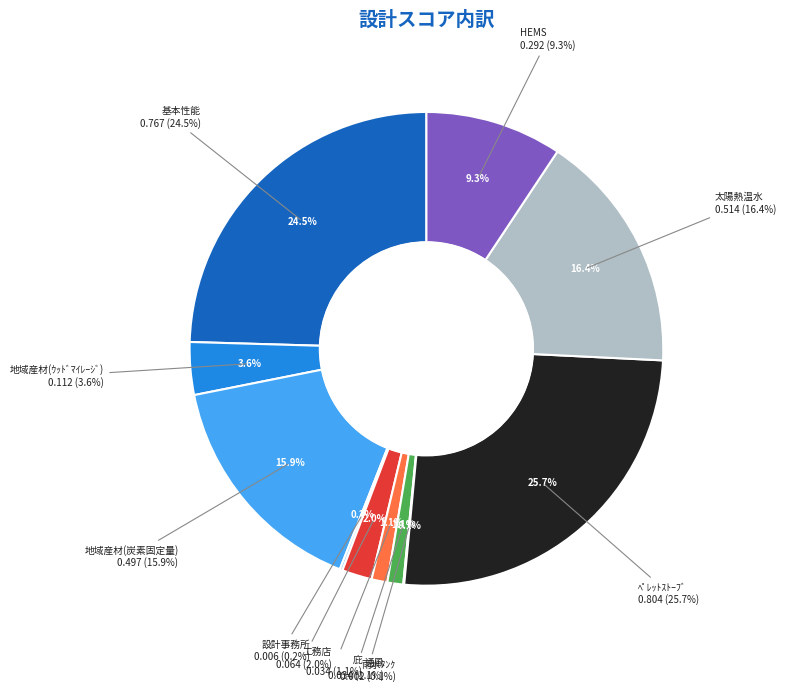

To the nearest percent, what is the difference between the largest and smallest slice percentages?

26%